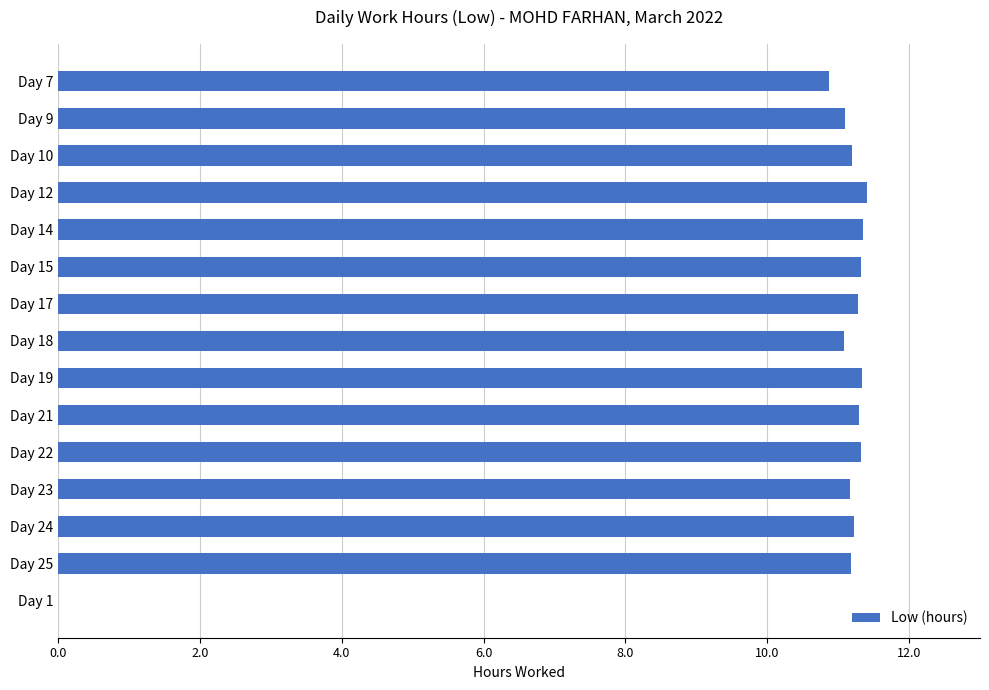

What is the sum of the values at Day 14 and Day 22?

22.7